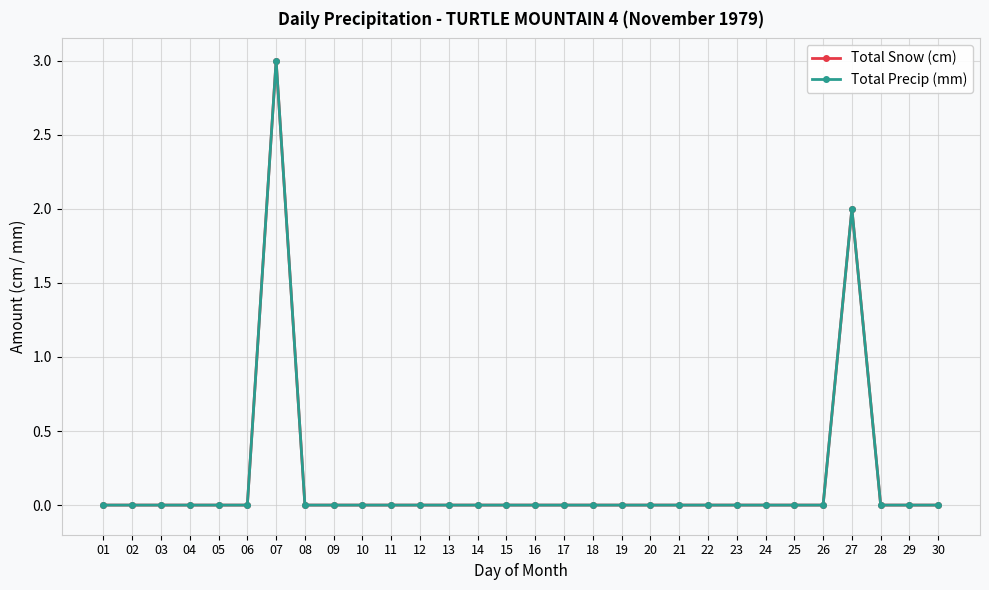

Reading left to right, extract all data points from this chart.

Total Snow (cm): 0	0	0	0	0	0	3	0	0	0	0	0	0	0	0	0	0	0	0	0	0	0	0	0	0	0	2	0	0	0
Total Precip (mm): 0	0	0	0	0	0	3	0	0	0	0	0	0	0	0	0	0	0	0	0	0	0	0	0	0	0	2	0	0	0